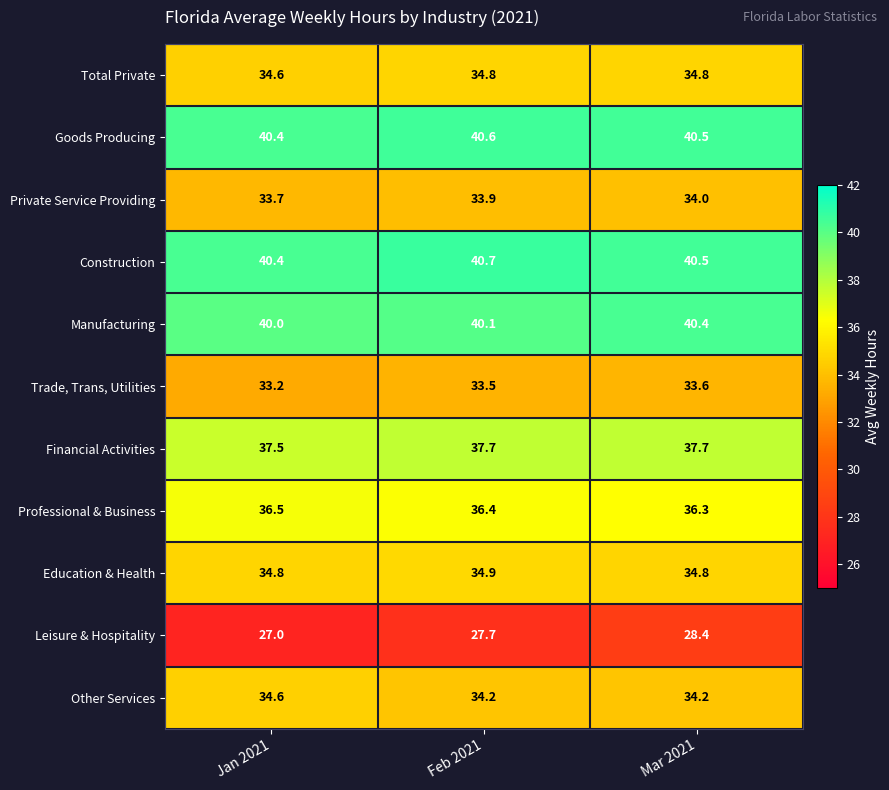

Is the value of Private Service Providing at Jan 2021 greater than the value of Professional & Business at Feb 2021?

No